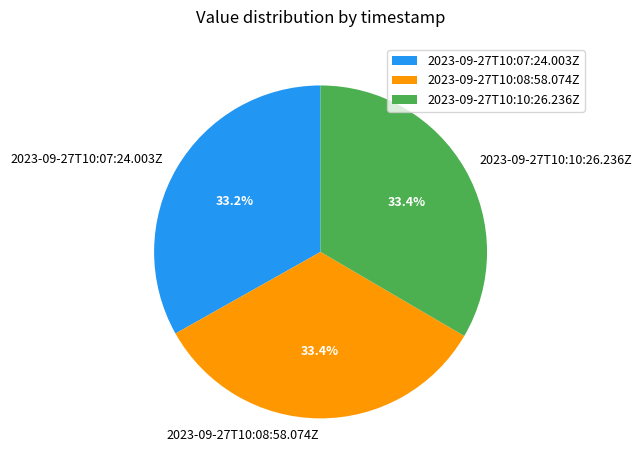

What is the ratio of the value at 2023-09-27T10:10:26.236Z to the value at 2023-09-27T10:07:24.003Z?

1.0